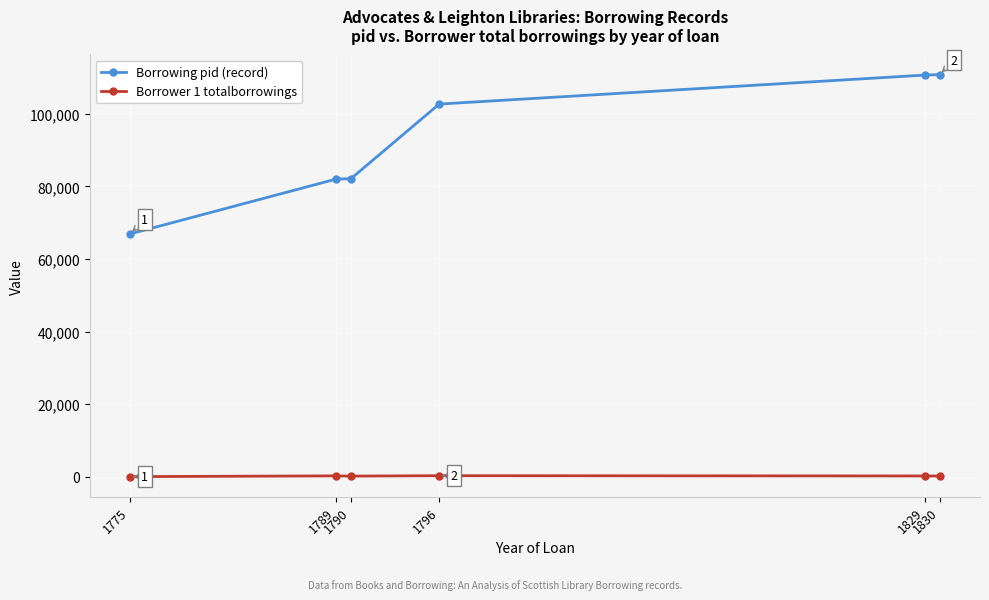

Is it true that Borrower 1 totalborrowings equals 239 at 1789?

True